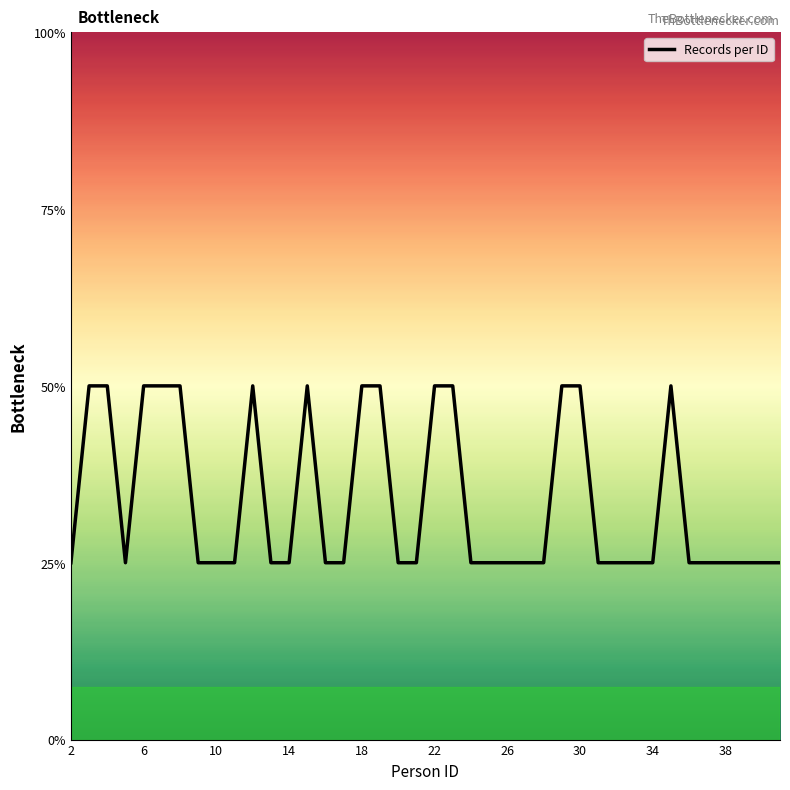

Does the chart have visible grid lines?

No